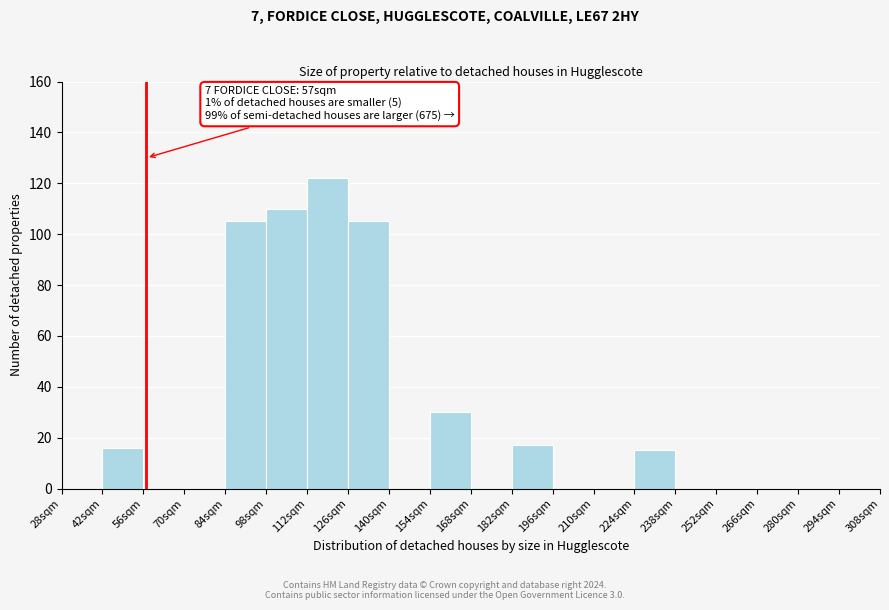

Which range on the x-axis has the tallest bar?

112 to 126